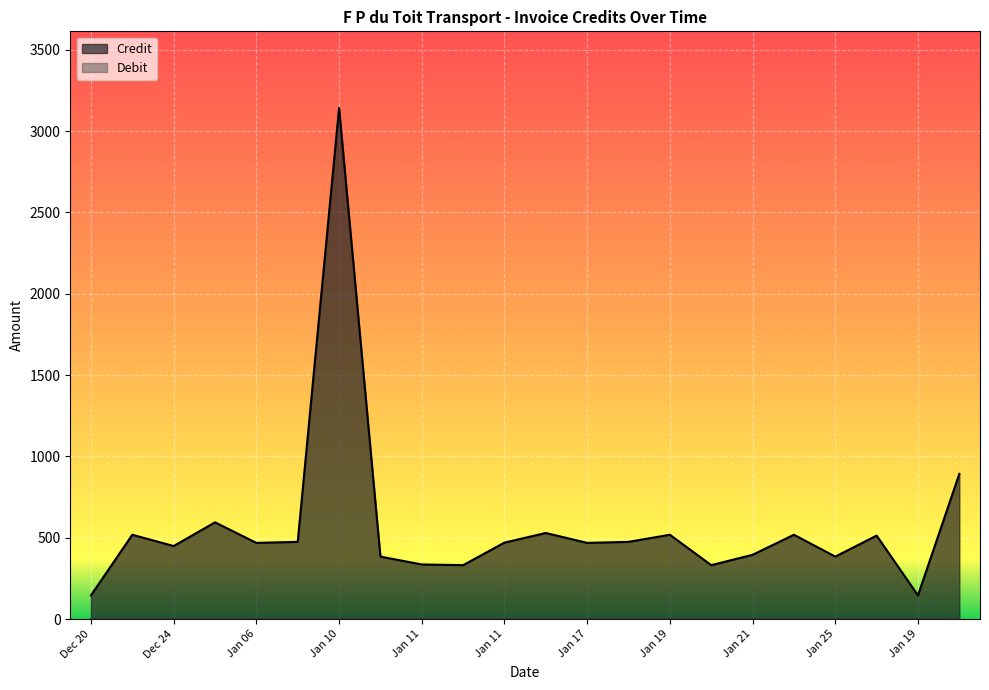

What is the smallest value displayed?

0.0